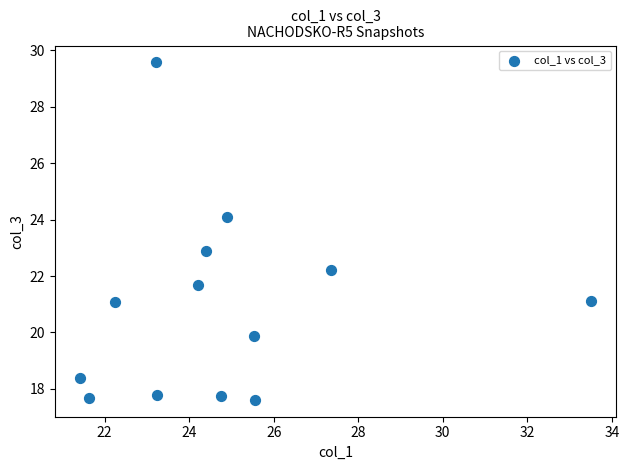

What is the range of Y values (max minus min)?

12.0